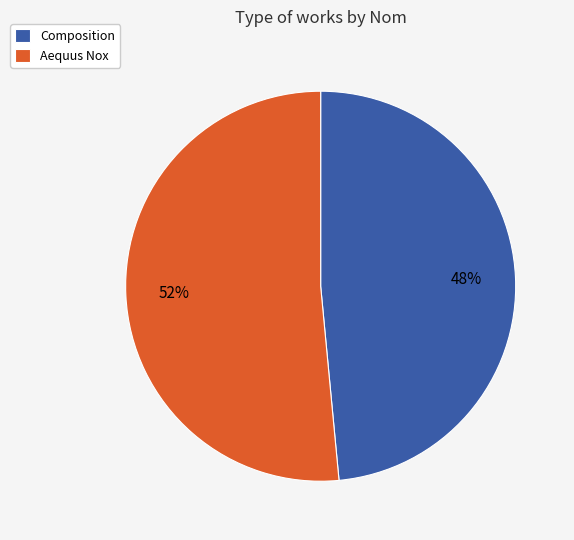

Is Composition the majority of the pie?

No